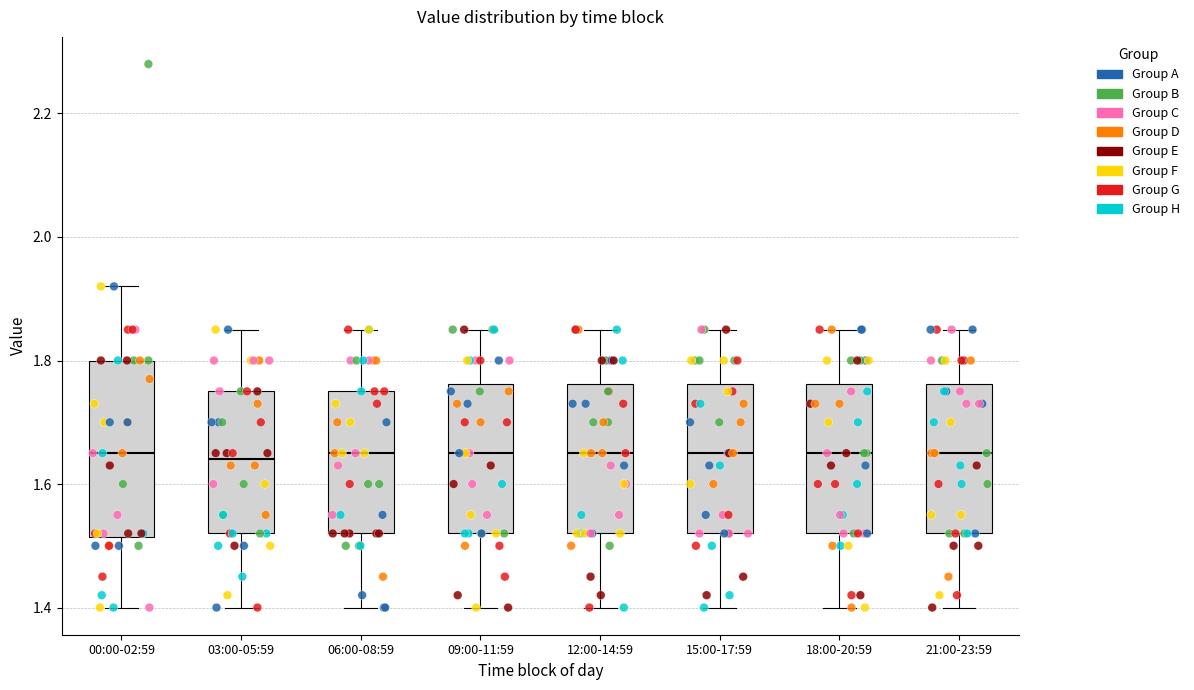

Reading left to right, transcribe this box plot: for each box, give where its median line is, the range the box spans, and where its two whiskers end, as read against the y-axis. The values are not printed on the chart, so give them approximately, as read against the axis.

00:00-02:59: median 1.66, box 1.52 to 1.80, whiskers 1.40 to 1.92
03:00-05:59: median 1.64, box 1.52 to 1.76, whiskers 1.40 to 1.86
06:00-08:59: median 1.66, box 1.52 to 1.76, whiskers 1.40 to 1.86
09:00-11:59: median 1.66, box 1.52 to 1.76, whiskers 1.40 to 1.86
12:00-14:59: median 1.66, box 1.52 to 1.76, whiskers 1.40 to 1.86
15:00-17:59: median 1.66, box 1.52 to 1.76, whiskers 1.40 to 1.86
18:00-20:59: median 1.66, box 1.52 to 1.76, whiskers 1.40 to 1.86
21:00-23:59: median 1.66, box 1.52 to 1.76, whiskers 1.40 to 1.86